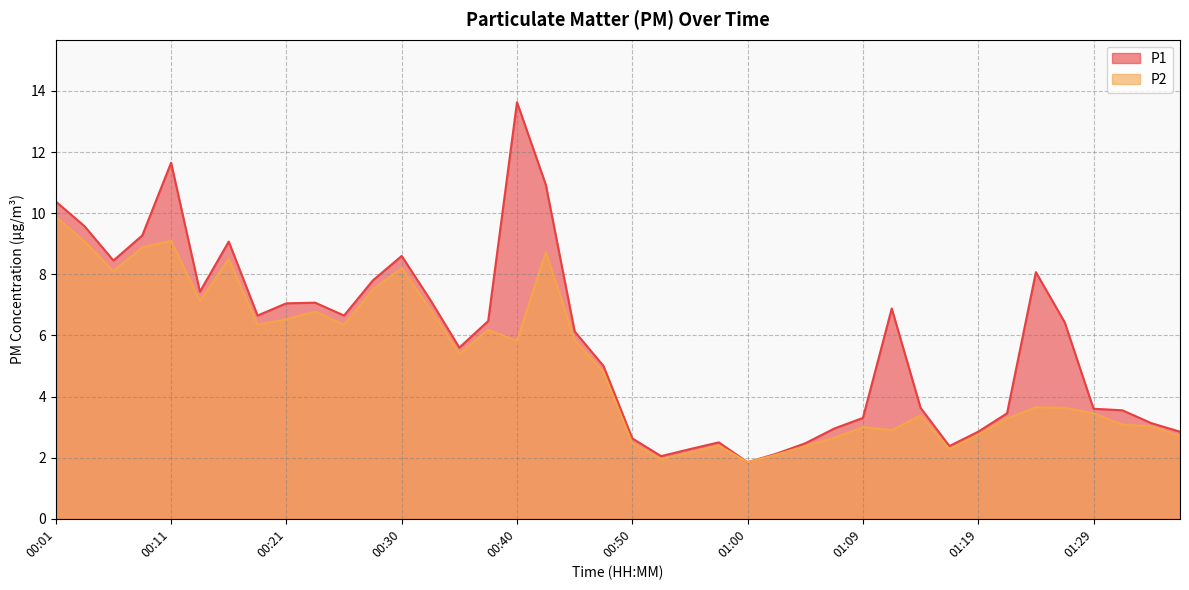

At which category does P2 reach its first local peak?

00:11